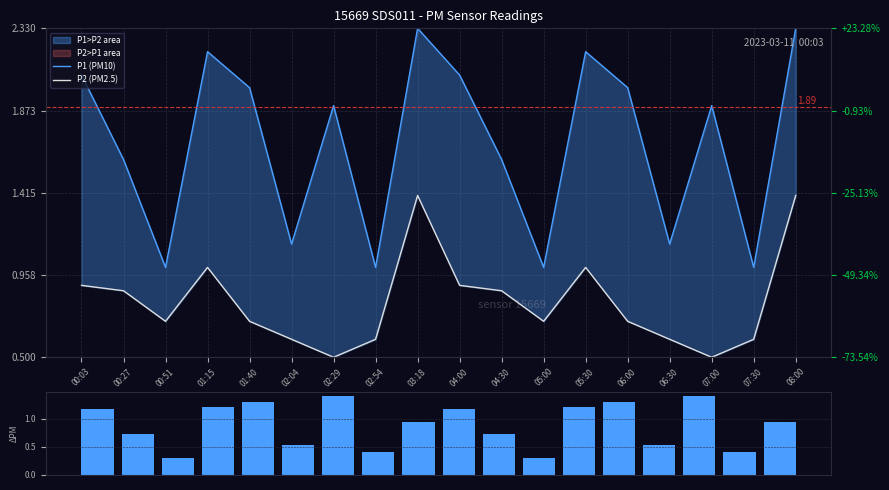

Is it true that P2 (PM2.5) equals 0.2 at 06:00?

False